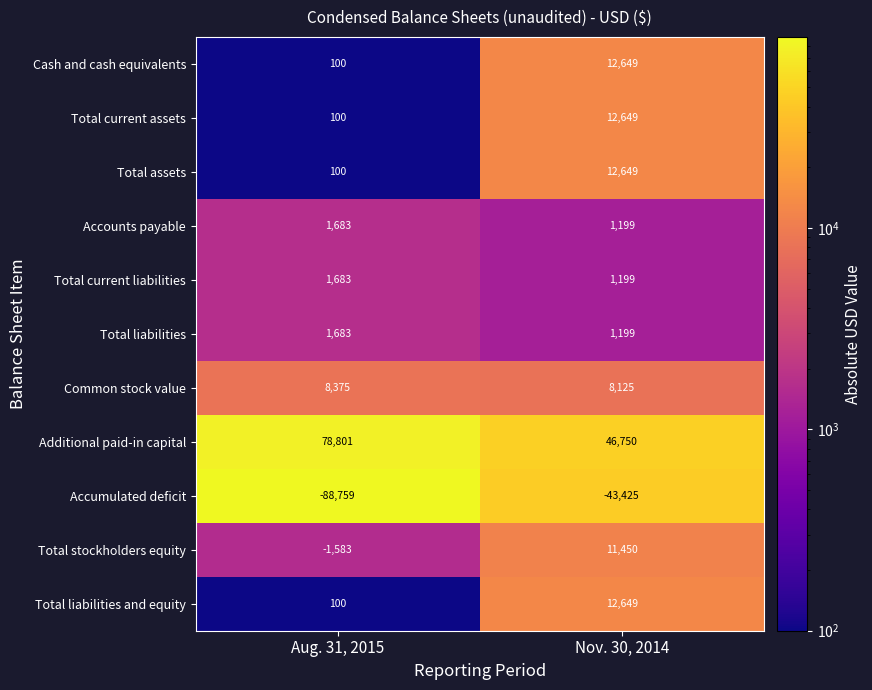

How many data points does each series have?

2